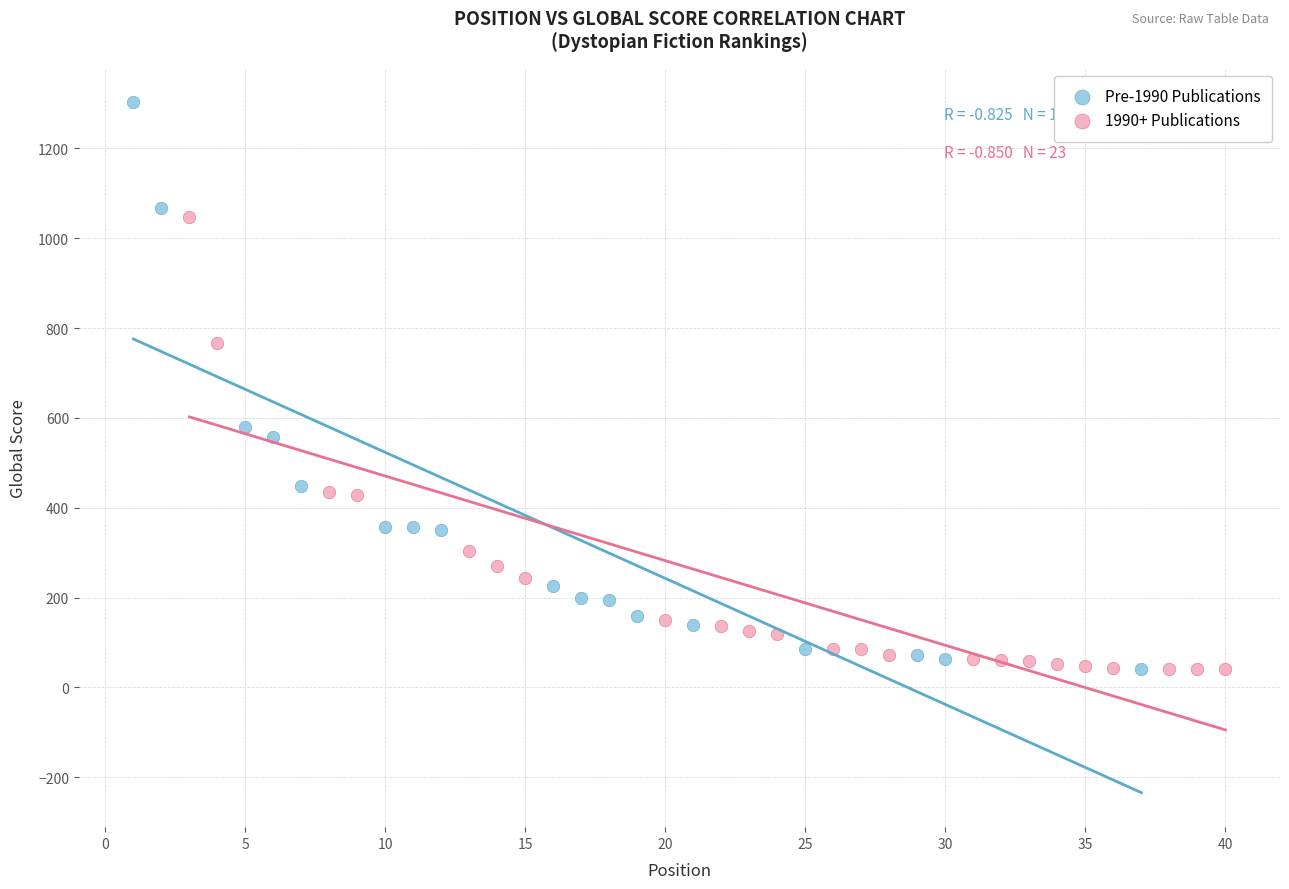

Which series reaches the maximum Y coordinate?

Pre-1990 Publications